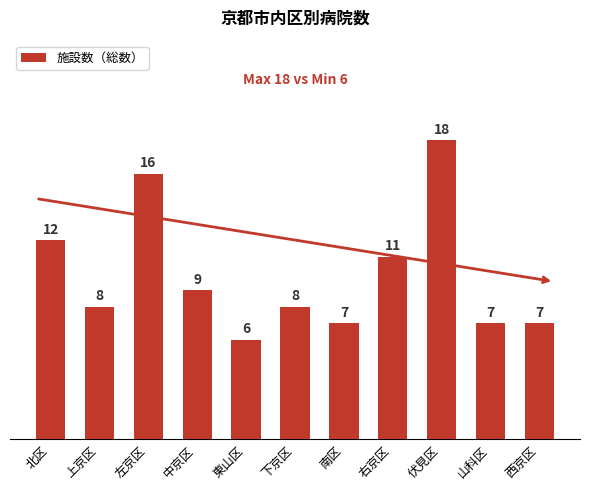

Which category has the highest value across all series?

伏見区